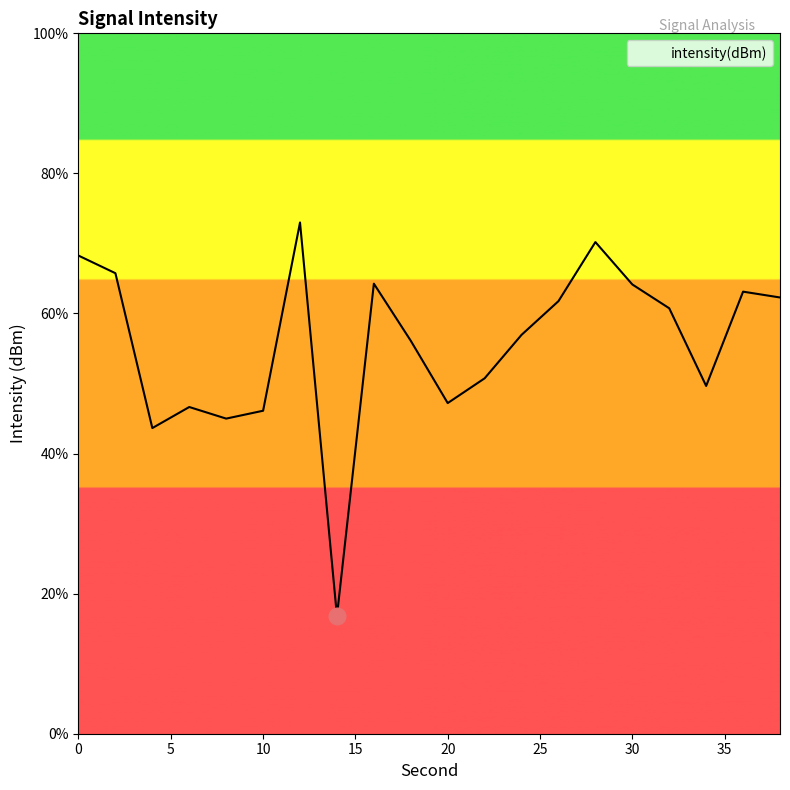

What is the difference between the maximum and minimum values?

56.2